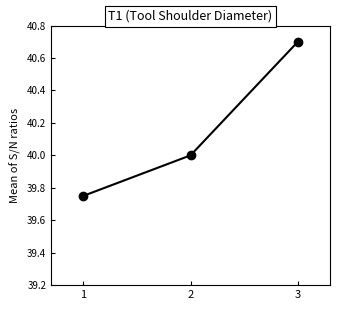

Read the value at 3.

40.7